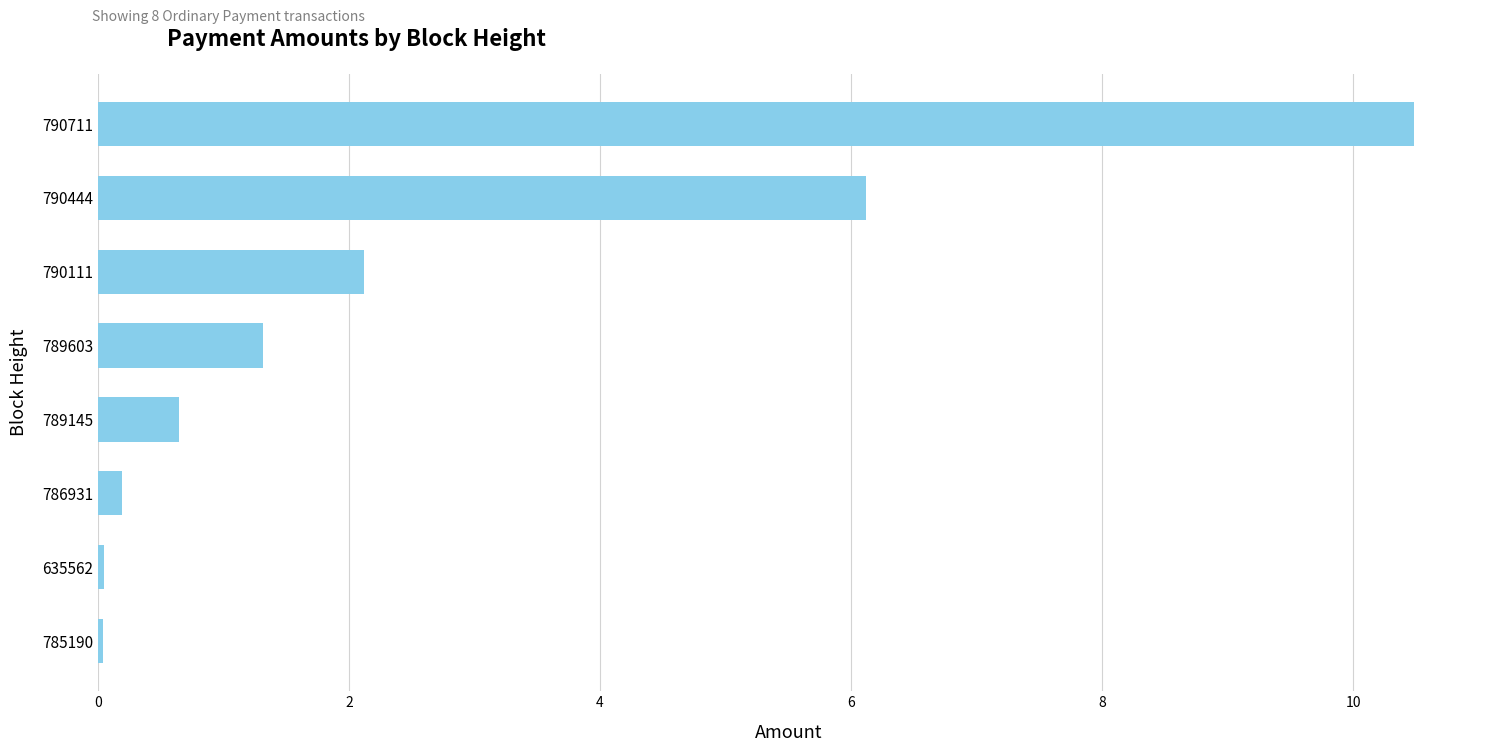

Count the number of categories in the chart.

8